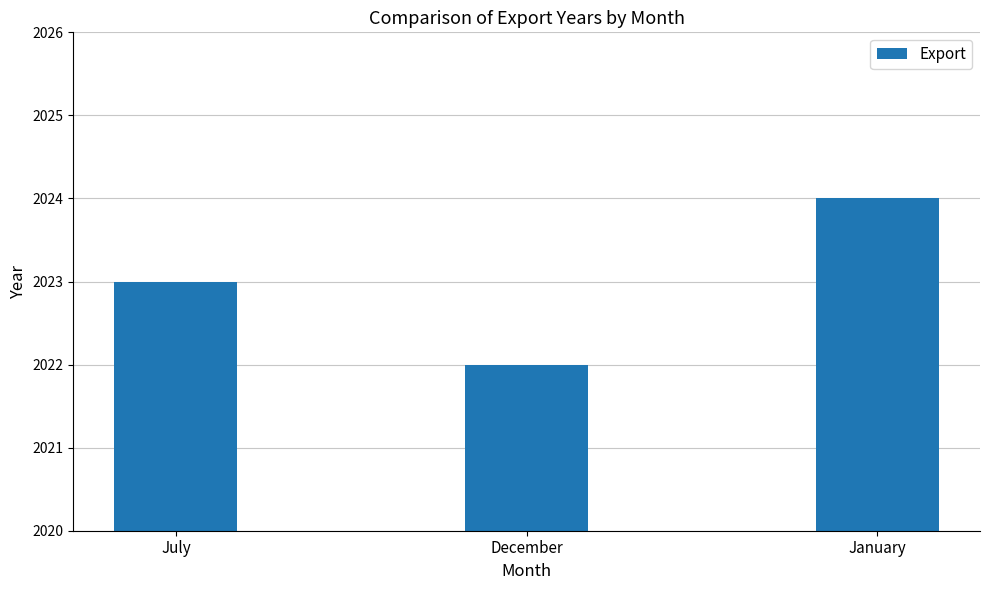

How many values are between 2022 and 2024?

3